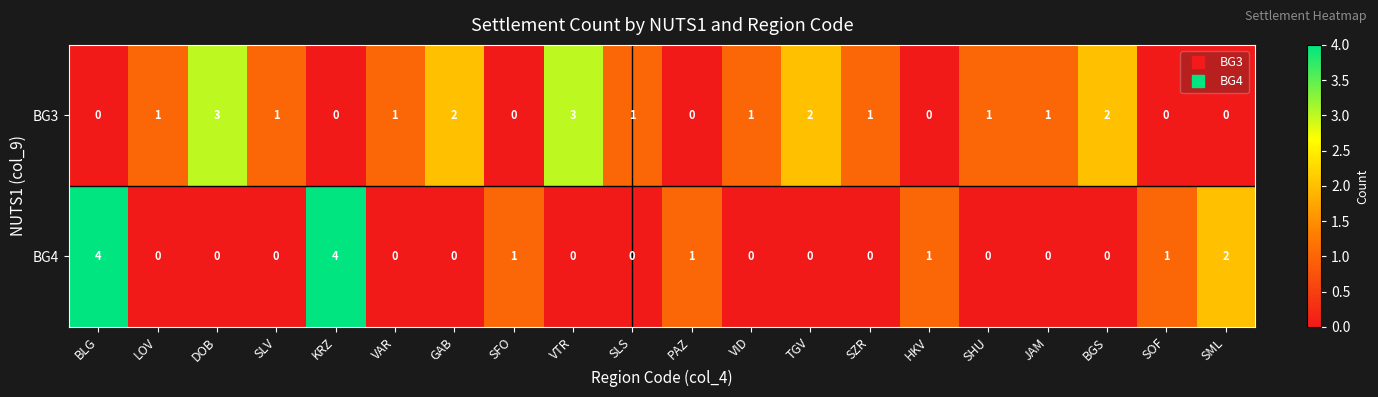

Is it true that BG3 equals -1 at KRZ?

False